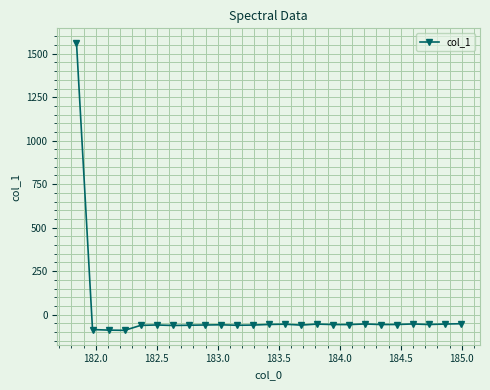

What is the minimum value shown in the chart?

-90.4